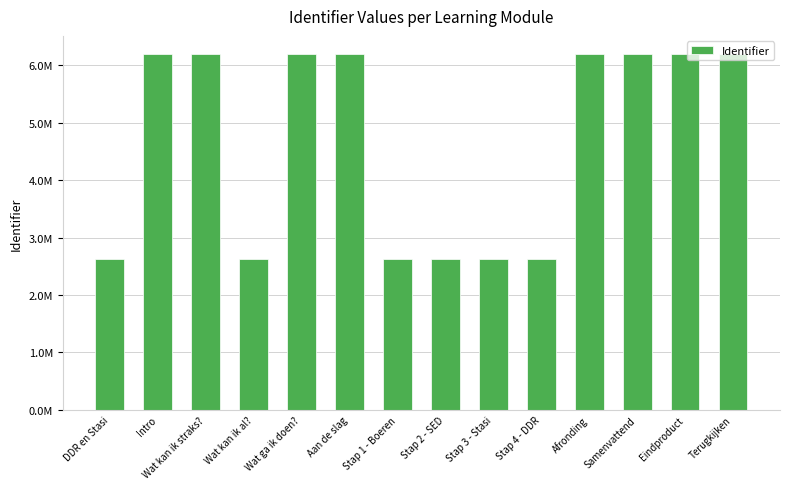

What is the label of the 2nd bar from the left?

Intro